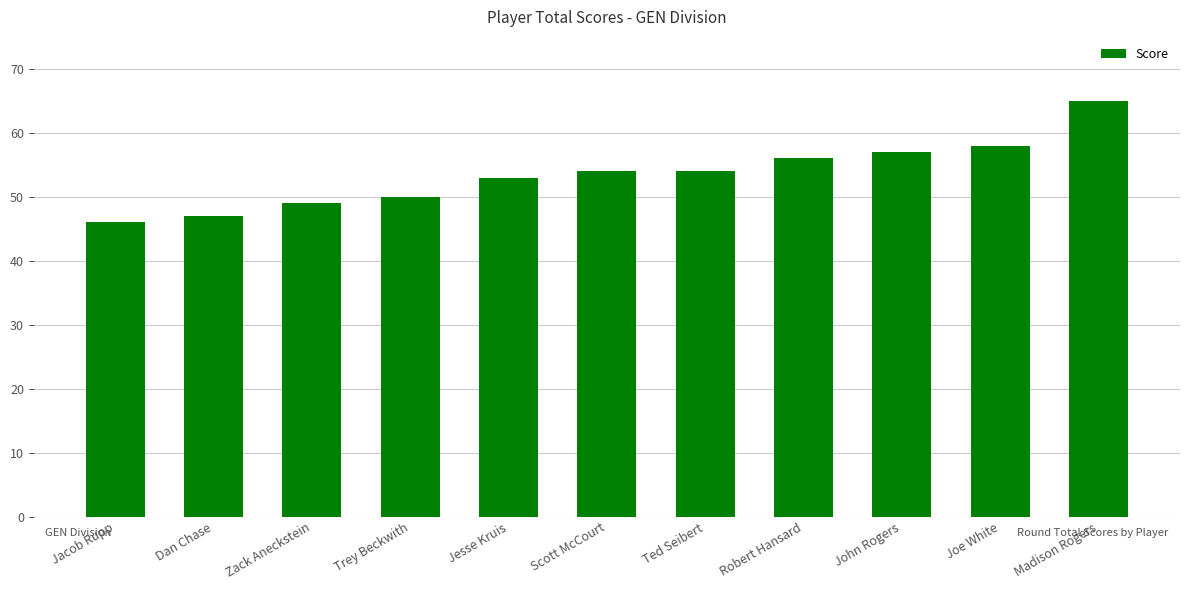

What is the difference between the maximum and minimum values?

19